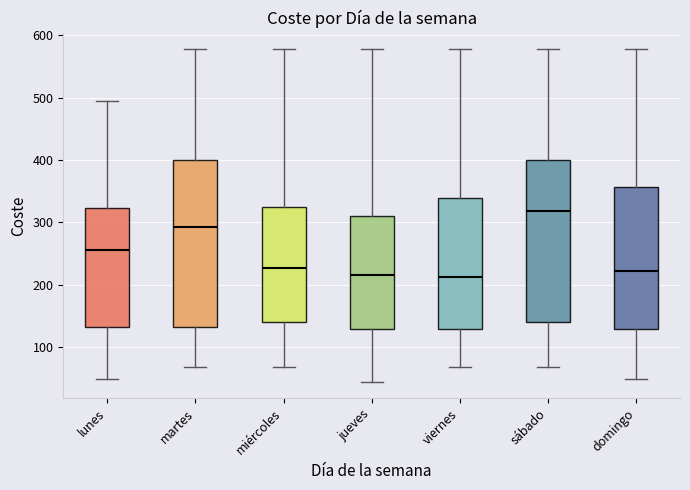

Which box's median line is the highest?

sábado